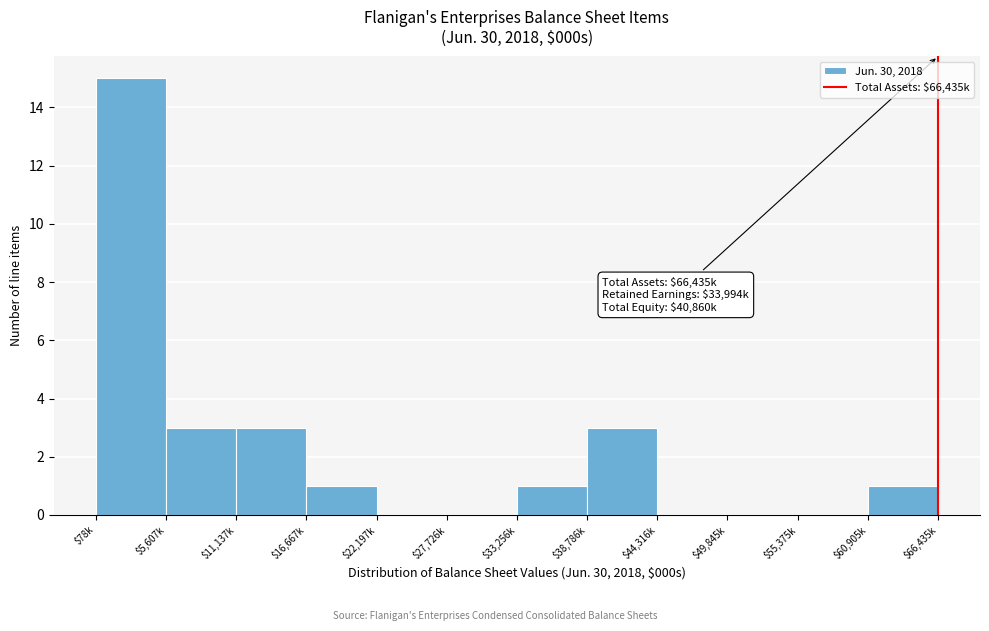

The chart shows a value of 3 at $38,786k. True or false?

True